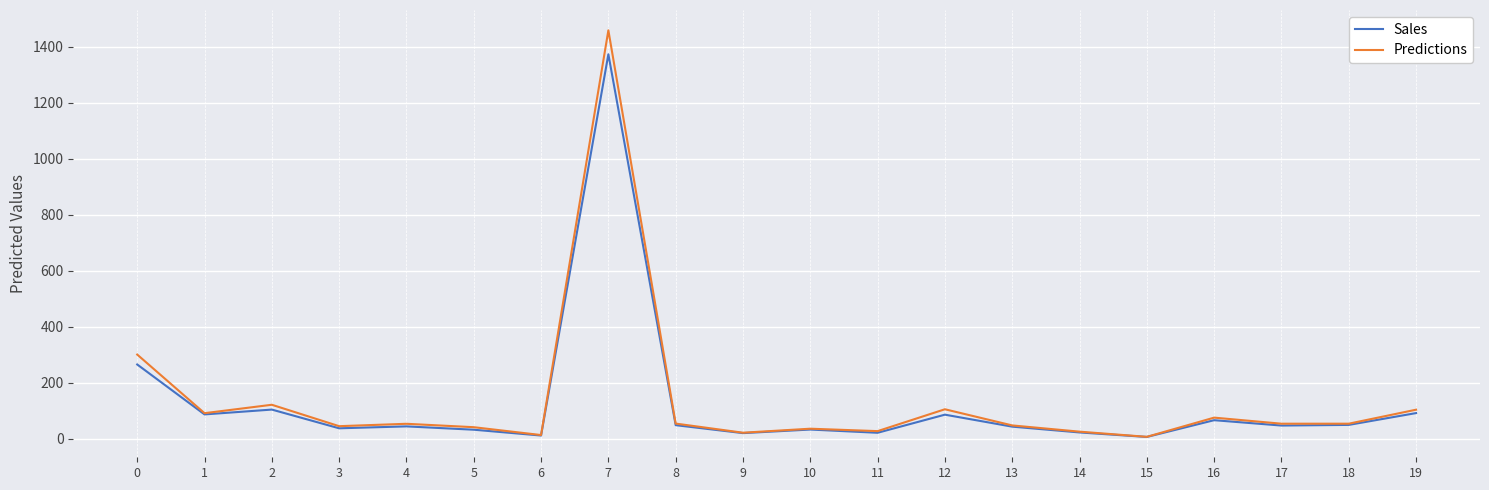

Between 10 and 18, which series saw the biggest shift?

Predictions